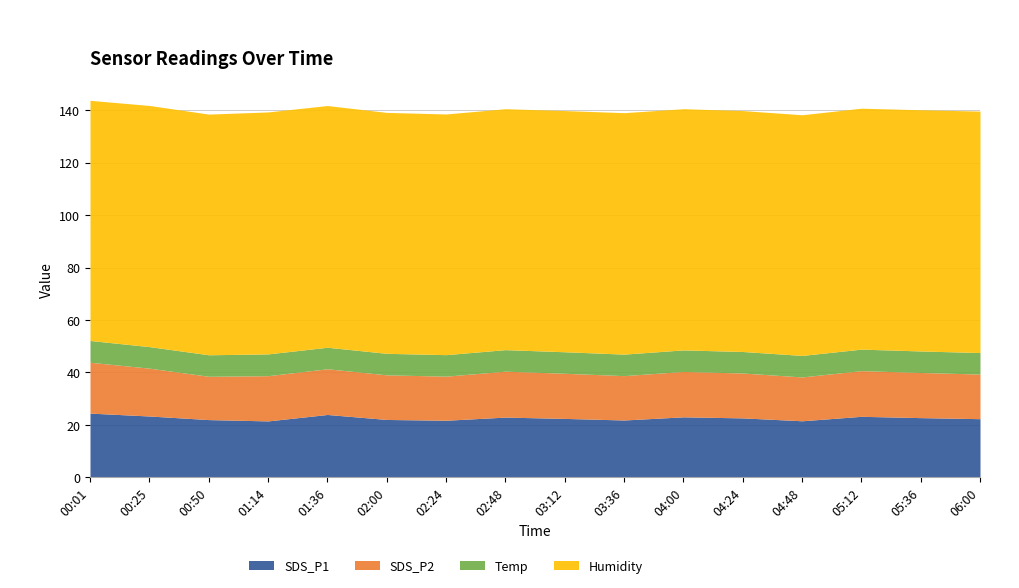

At which label is Temp closest to 8?

00:25